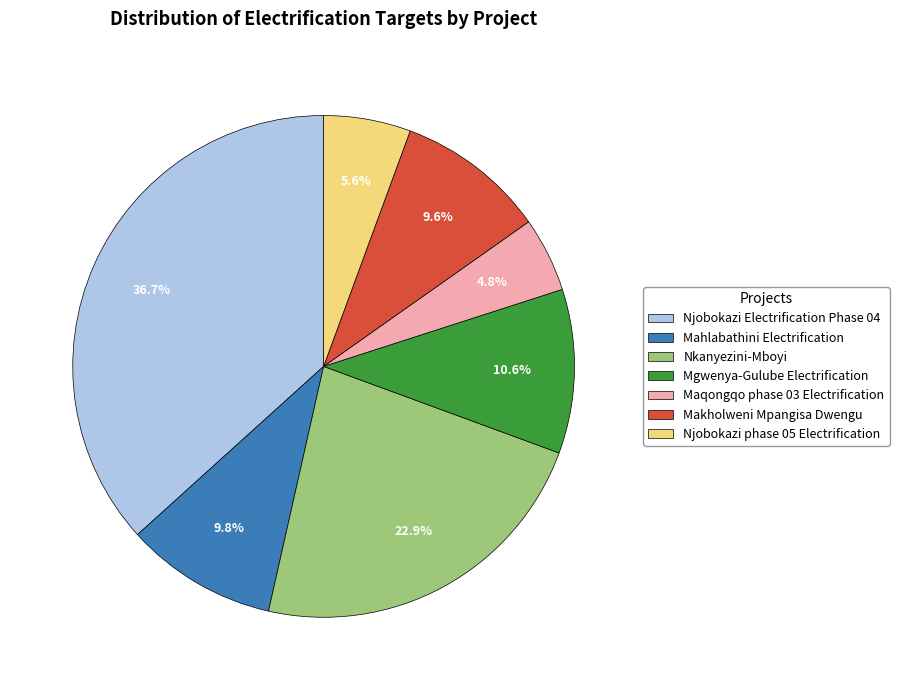

Which slice is the largest?

Njobokazi Electrification Phase 04